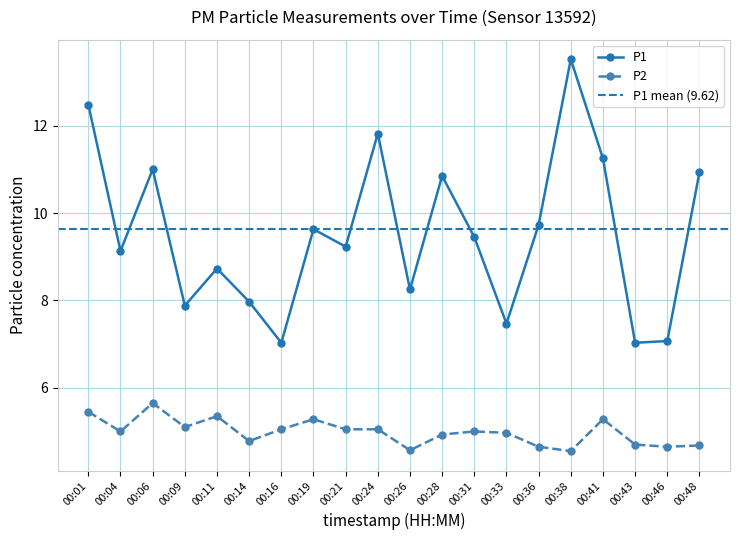

At which label is P1 closest to 10?

00:36